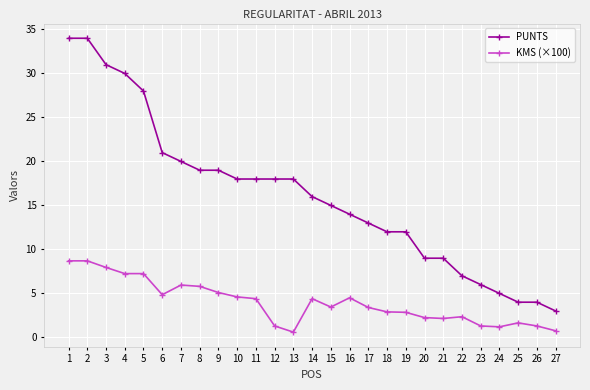

What is the total value across all series at 16?

18.5